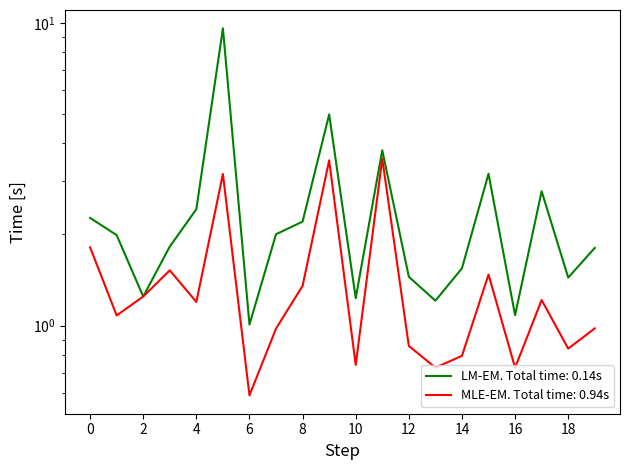

True or false: rade9_aggzone_norm has more than 2 interior local peaks.

True